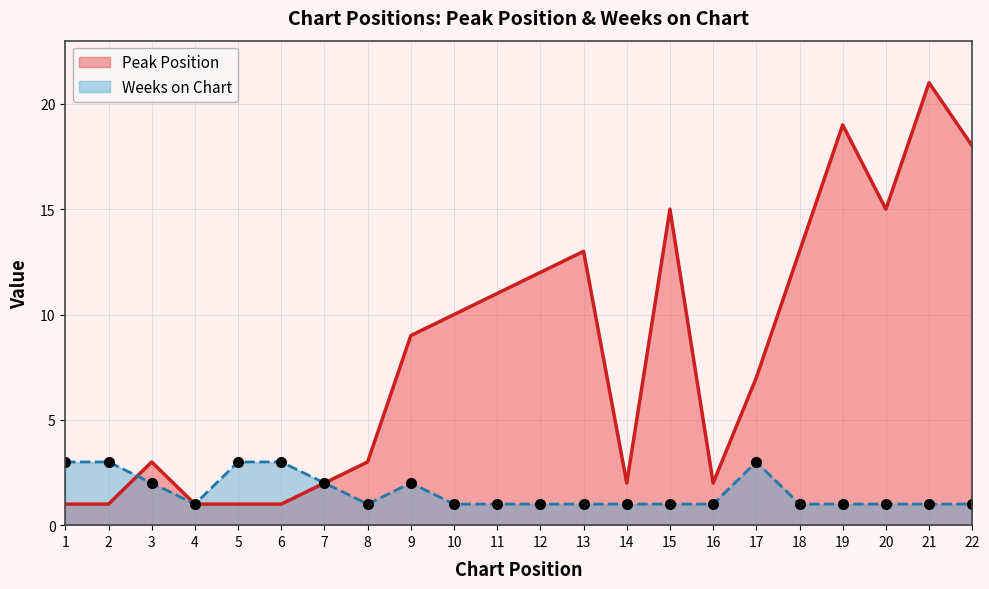

What is the minimum value for Peak Position?

1